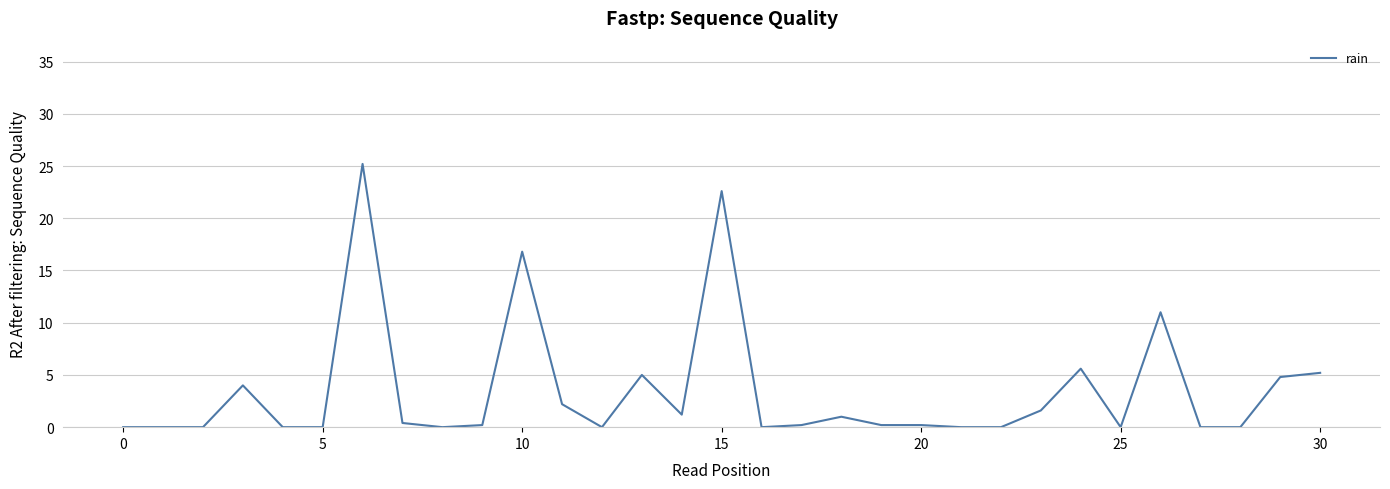

What is the difference between the maximum and minimum values?

25.2